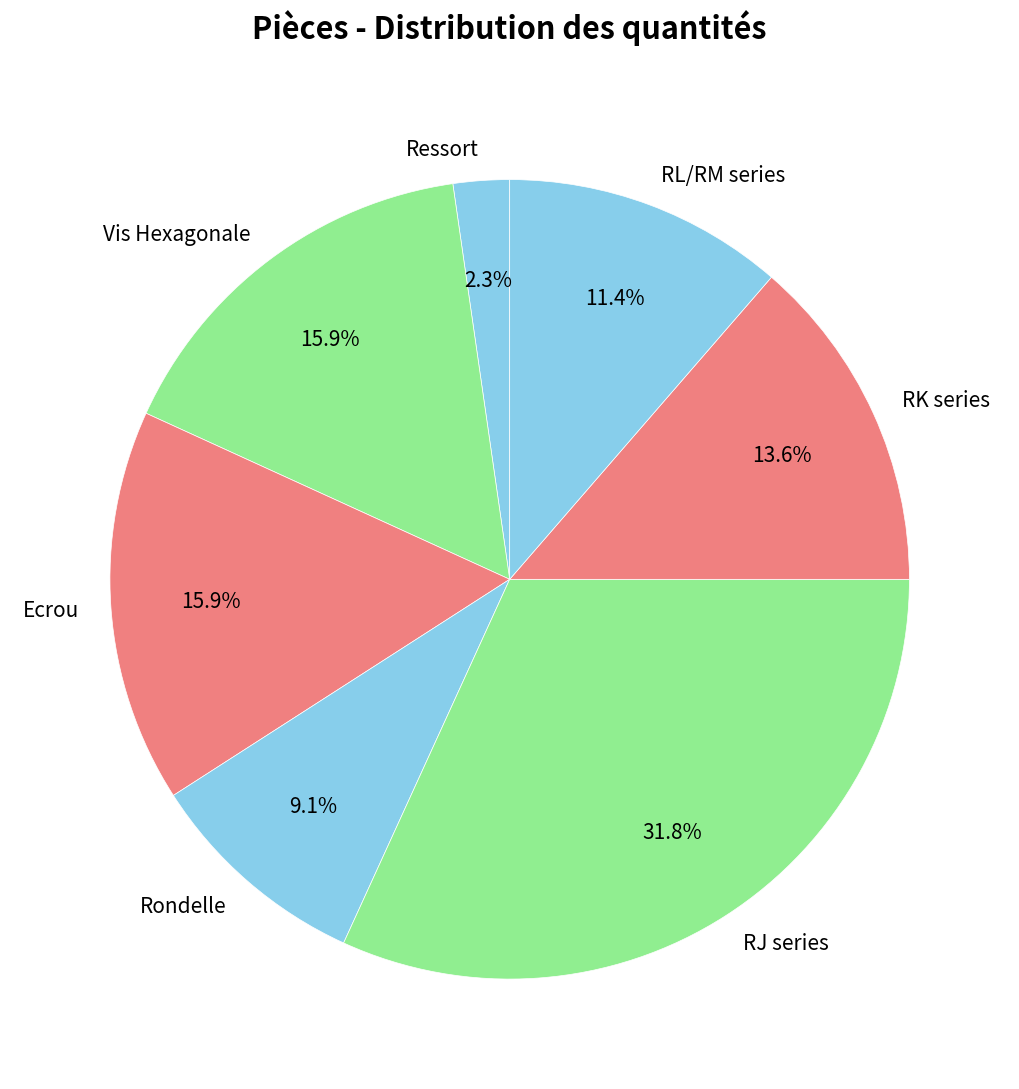

How many segments does this pie chart have?

7